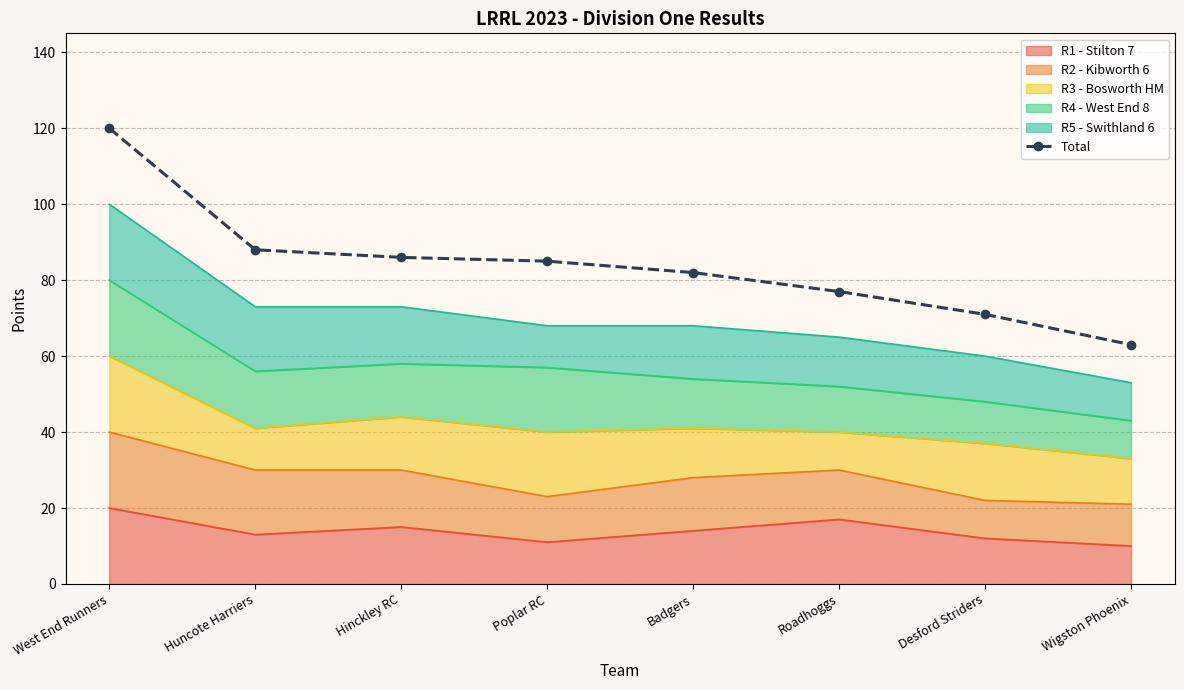

Reading left to right, list all the values displayed in this chart.

West End Runners=120	Huncote Harriers=88	Hinckley RC=86	Poplar RC=85	Badgers=82	Roadhoggs=77	Desford Striders=71	Wigston Phoenix=63